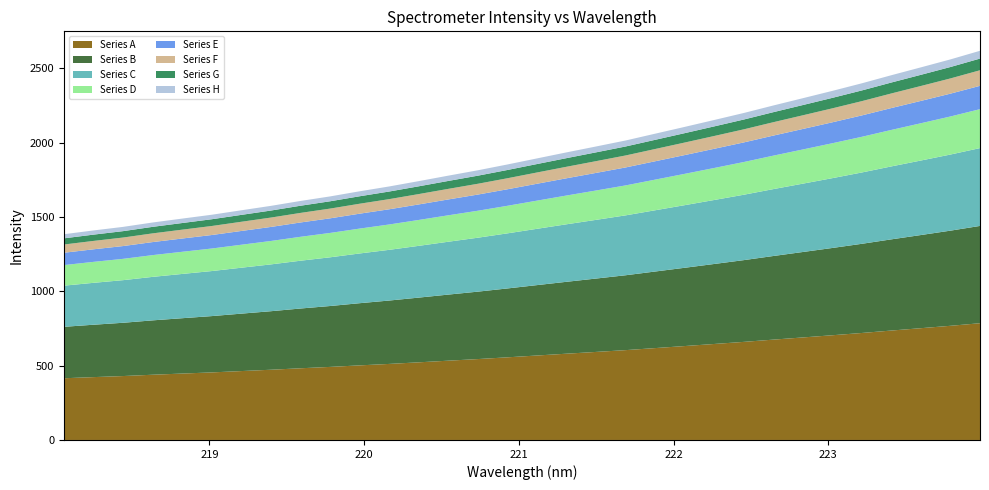

Reading left to right, transcribe all the data shown in this chart.

218.0596=1384.1	218.2508=1409.6	218.442=1433.5	218.6332=1463.0	218.8244=1489.3	219.0156=1515.3	219.2067=1545.2	219.3979=1575.0	219.589=1608.0	219.7801=1638.6	219.9712=1673.0	220.1623=1705.6	220.3533=1741.4	220.5444=1778.3	220.7354=1814.4	220.9264=1853.5	221.1174=1894.2	221.3083=1934.8	221.4993=1974.6	221.6902=2014.8	221.8812=2060.6	222.0721=2106.3	222.263=2152.8	222.4538=2199.8	222.6447=2250.3	222.8355=2299.3	223.0264=2348.6	223.2172=2399.6	223.408=2454.1	223.5987=2506.8	223.7895=2560.4	223.9802=2618.2